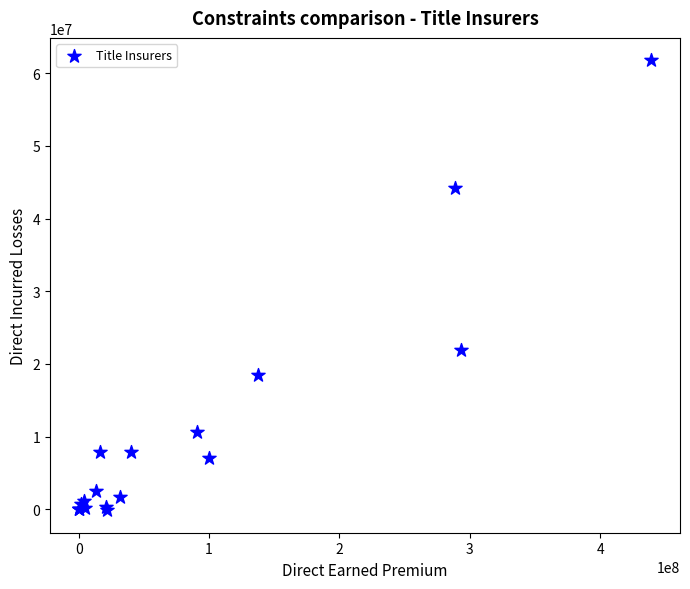

What Y value in the scatter plot is closest to 30825401?

21904936